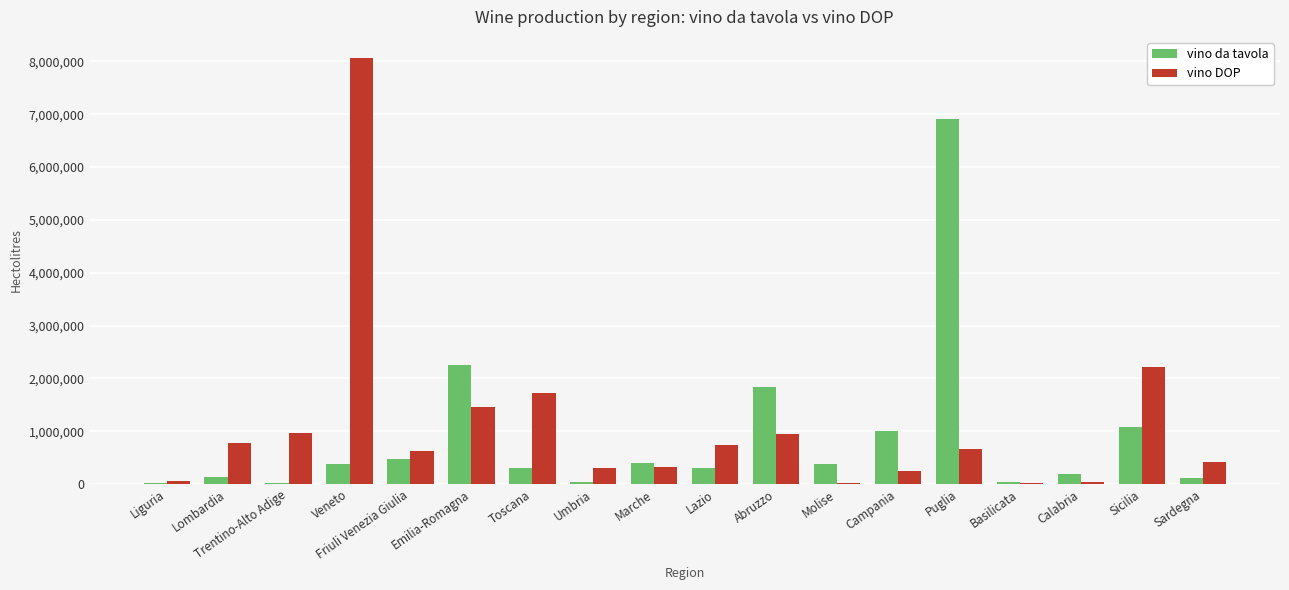

Where is vino da tavola nearest to the value 3461828?

Emilia-Romagna